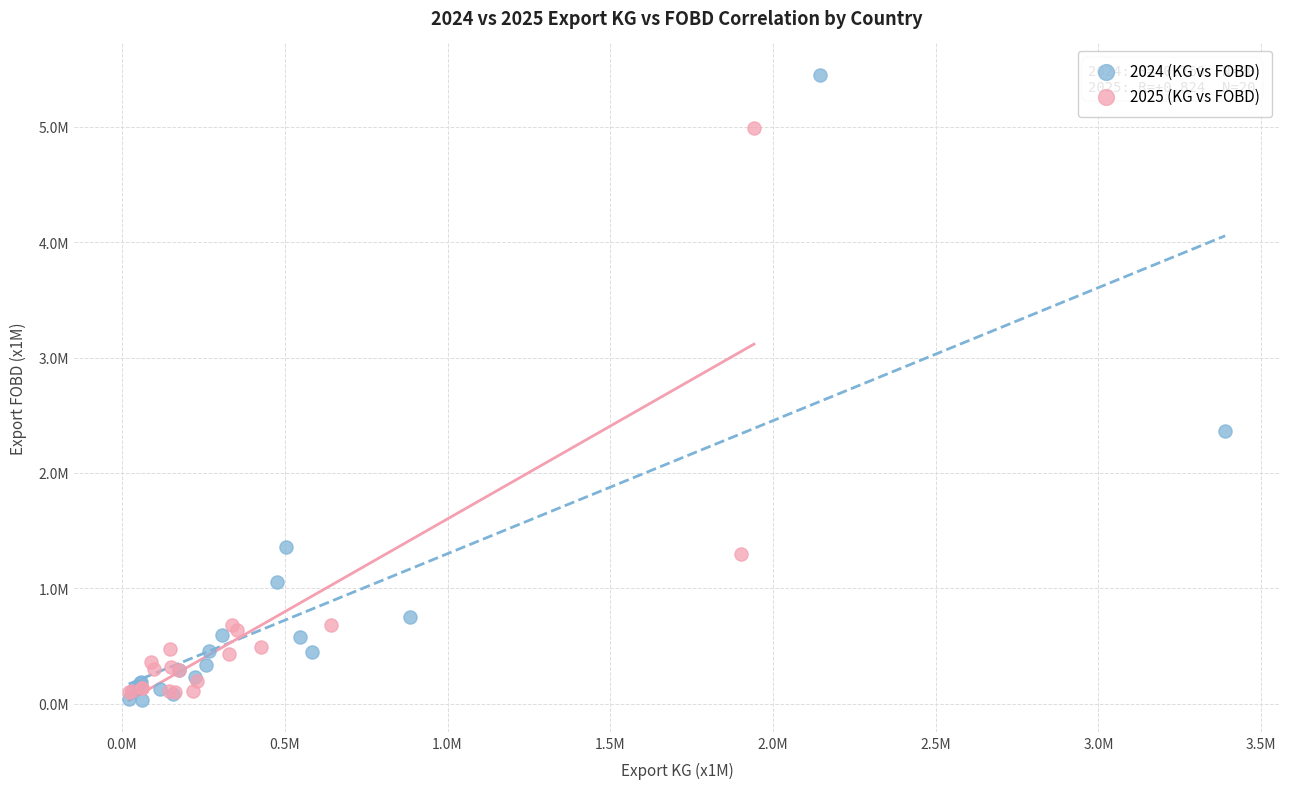

Which series contains the lowest Y value?

2024 (KG vs FOBD)